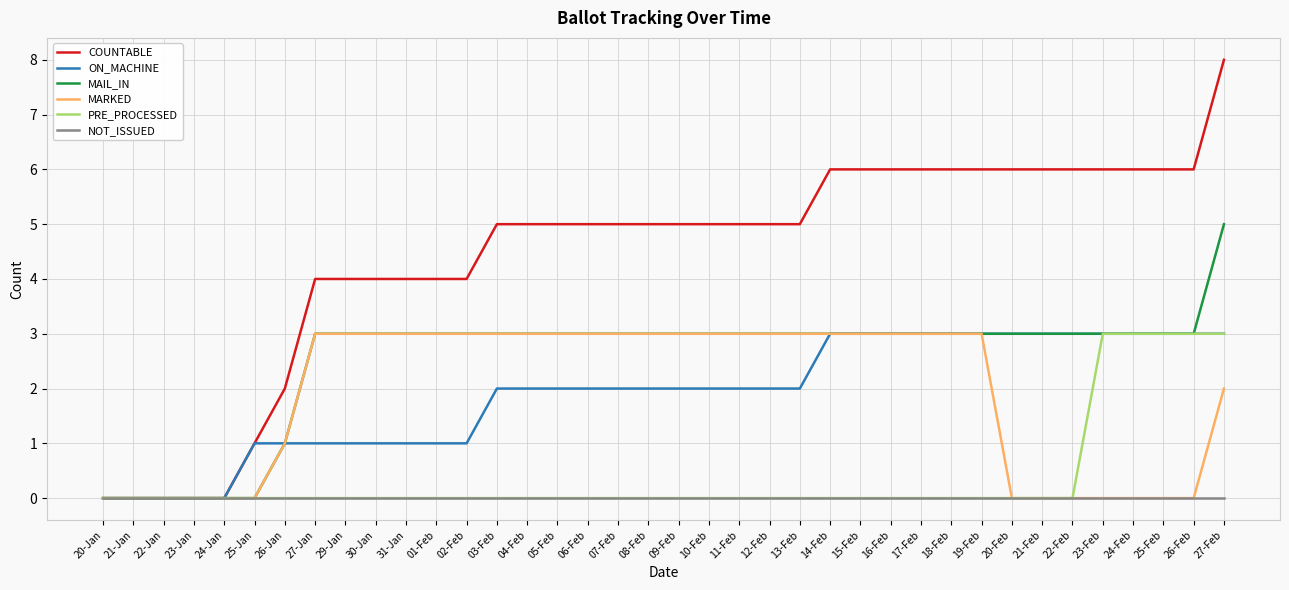

Reading left to right, transcribe all the data shown in this chart.

COUNTABLE: 0	0	0	0	0	1	2	4	4	4	4	4	4	5	5	5	5	5	5	5	5	5	5	5	6	6	6	6	6	6	6	6	6	6	6	6	6	8
ON_MACHINE: 0	0	0	0	0	1	1	1	1	1	1	1	1	2	2	2	2	2	2	2	2	2	2	2	3	3	3	3	3	3	3	3	3	3	3	3	3	3
MAIL_IN: 0	0	0	0	0	0	1	3	3	3	3	3	3	3	3	3	3	3	3	3	3	3	3	3	3	3	3	3	3	3	3	3	3	3	3	3	3	5
MARKED: 0	0	0	0	0	0	1	3	3	3	3	3	3	3	3	3	3	3	3	3	3	3	3	3	3	3	3	3	3	3	0	0	0	0	0	0	0	2
PRE_PROCESSED: 0	0	0	0	0	0	0	0	0	0	0	0	0	0	0	0	0	0	0	0	0	0	0	0	0	0	0	0	0	0	0	0	0	3	3	3	3	3
NOT_ISSUED: 0	0	0	0	0	0	0	0	0	0	0	0	0	0	0	0	0	0	0	0	0	0	0	0	0	0	0	0	0	0	0	0	0	0	0	0	0	0